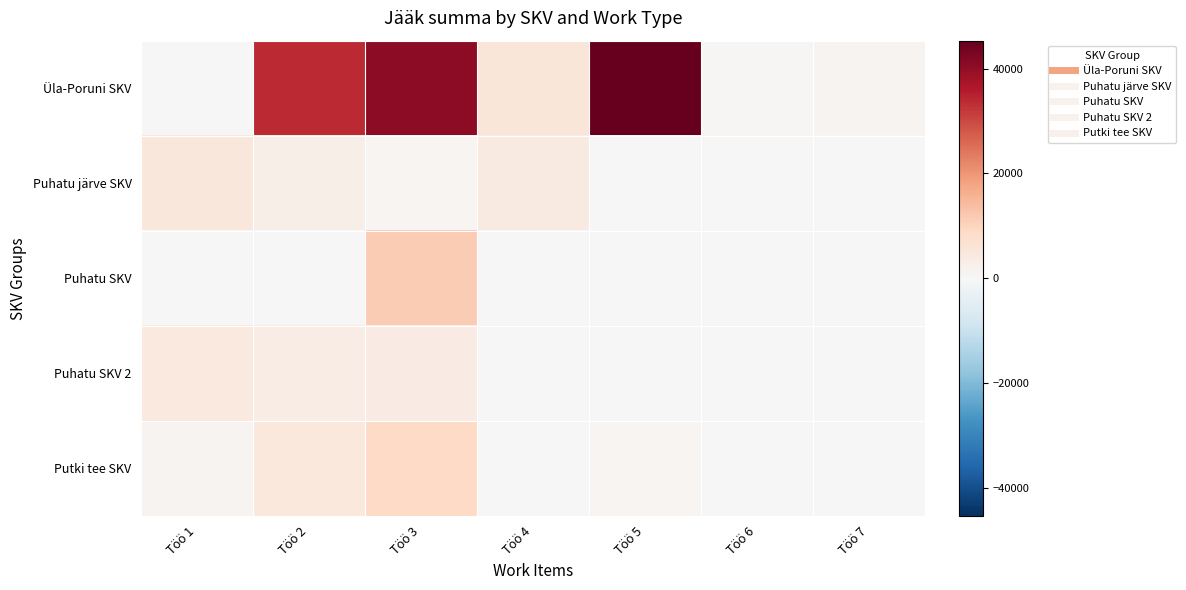

Reading right to left, extract all data points from this chart.

Üla-Poruni SKV: Töö 7=1200.0	Töö 6=570.0	Töö 5=45360.0	Töö 4=5580.0	Töö 3=40458.0	Töö 2=33689.7	Töö 1=300.0
Puhatu järve SKV: Töö 7=0.0	Töö 6=0.0	Töö 5=0.0	Töö 4=3990.0	Töö 3=800.0	Töö 2=2722.5	Töö 1=5294.8
Puhatu SKV: Töö 7=0.0	Töö 6=0.0	Töö 5=0.0	Töö 4=0.0	Töö 3=11340.0	Töö 2=0.0	Töö 1=0.0
Puhatu SKV 2: Töö 7=0.0	Töö 6=0.0	Töö 5=0.0	Töö 4=0.0	Töö 3=3780.0	Töö 2=3222.0	Töö 1=4444.6
Putki tee SKV: Töö 7=0.0	Töö 6=0.0	Töö 5=760.0	Töö 4=0.0	Töö 3=9180.0	Töö 2=4734.0	Töö 1=1406.8